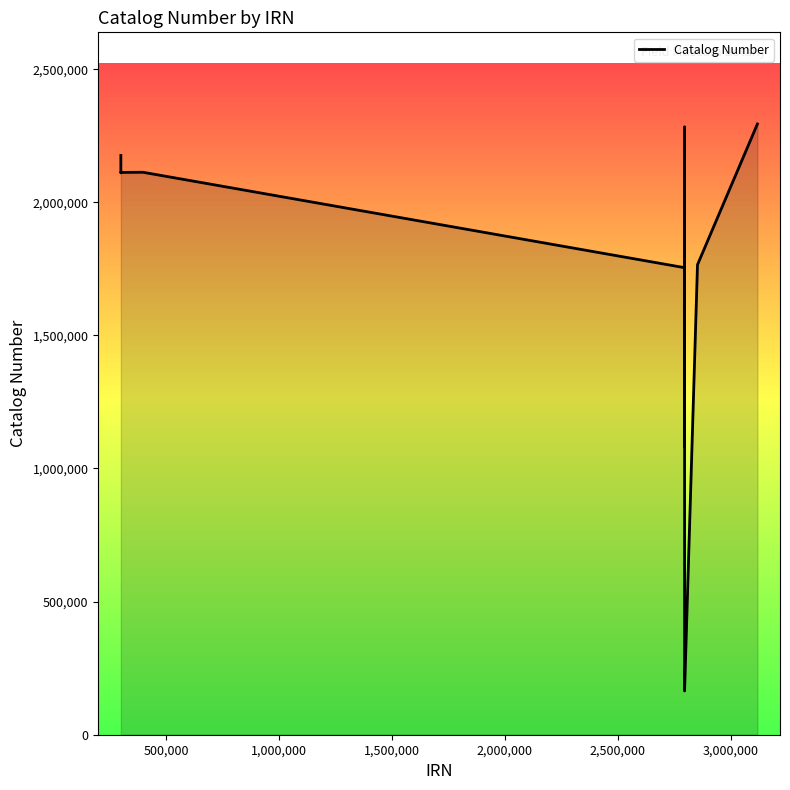

What is the minimum value shown in the chart?

164409